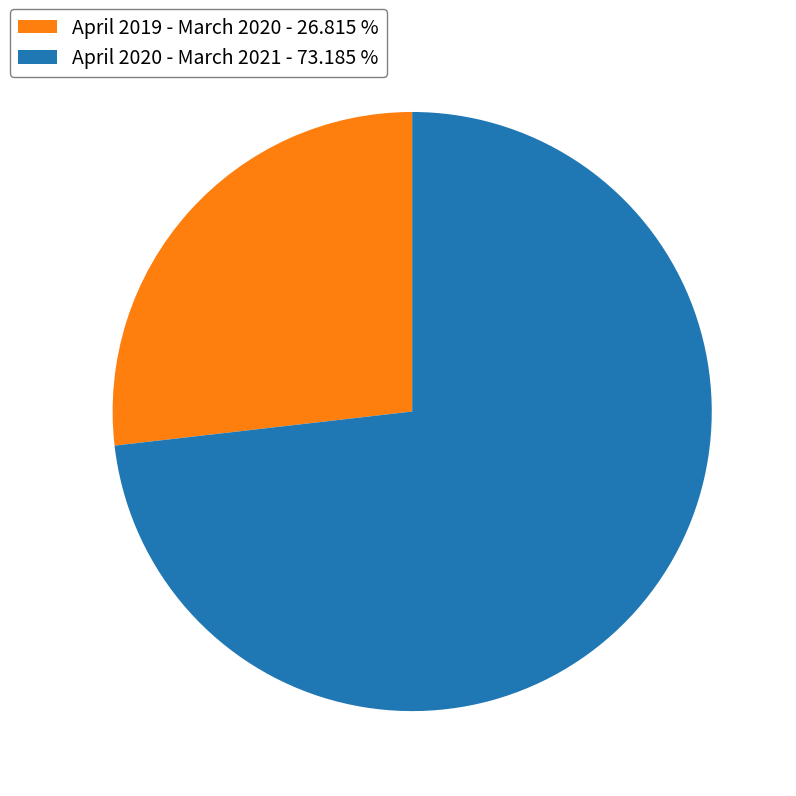

Between April 2019 - March 2020 and April 2020 - March 2021, which is larger?

April 2020 - March 2021